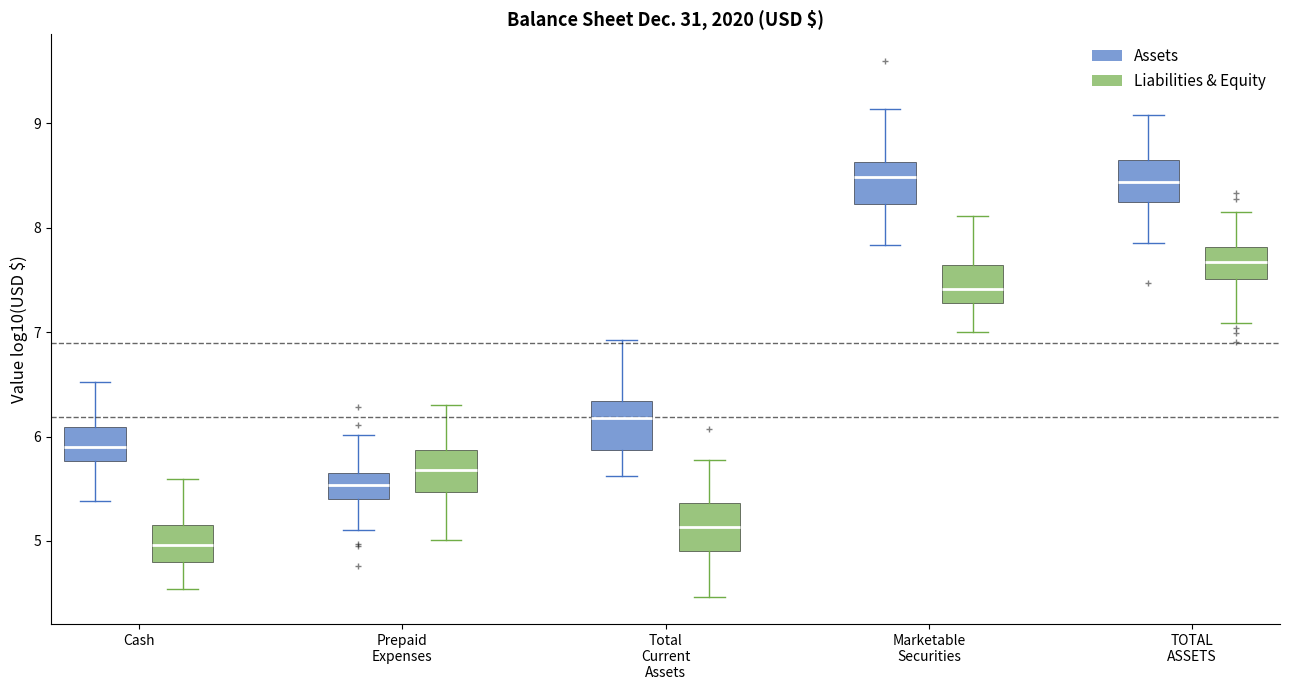

Reading left to right, read every box against the y-axis: the position of its median line, the range the box covers, and the ends of its whiskers. The values are not printed on the chart, so give them approximately, as read against the axis.

Cash (Assets): median 5.9, box 5.8 to 6.1, whiskers 5.4 to 6.5
Cash (Liabilities & Equity): median 5.0, box 4.8 to 5.2, whiskers 4.5 to 5.6
Prepaid Expenses (Assets): median 5.5, box 5.4 to 5.7, whiskers 5.1 to 6.0
Prepaid Expenses (Liabilities & Equity): median 5.7, box 5.5 to 5.9, whiskers 5.0 to 6.3
Total Current Assets (Assets): median 6.2, box 5.9 to 6.3, whiskers 5.6 to 6.9
Total Current Assets (Liabilities & Equity): median 5.1, box 4.9 to 5.4, whiskers 4.5 to 5.8
Marketable Securities (Assets): median 8.5, box 8.2 to 8.6, whiskers 7.8 to 9.1
Marketable Securities (Liabilities & Equity): median 7.4, box 7.3 to 7.6, whiskers 7.0 to 8.1
TOTAL ASSETS (Assets): median 8.4, box 8.2 to 8.6, whiskers 7.9 to 9.1
TOTAL ASSETS (Liabilities & Equity): median 7.7, box 7.5 to 7.8, whiskers 7.1 to 8.2